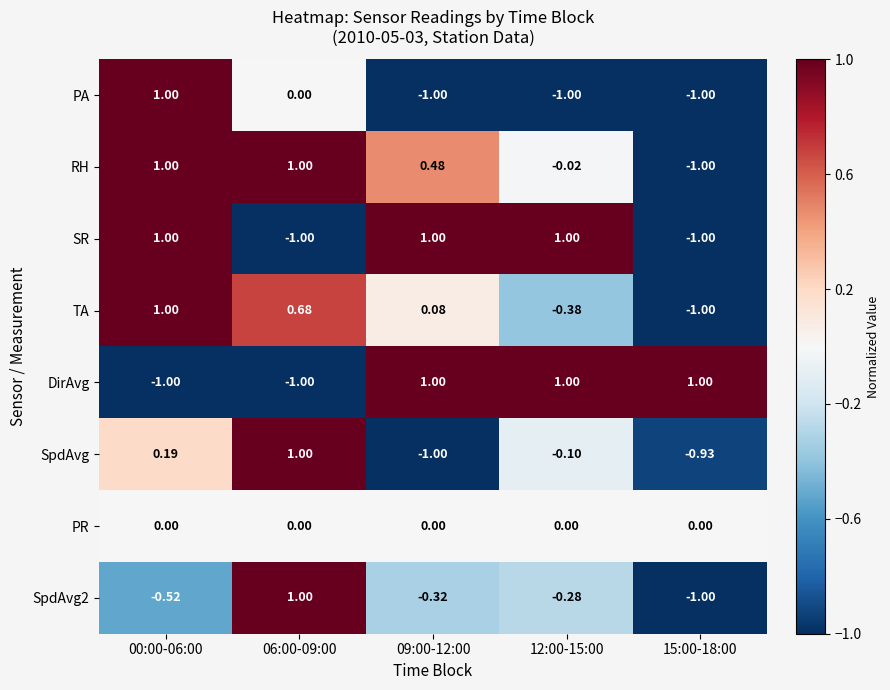

Which series has the largest total across all categories?

RH